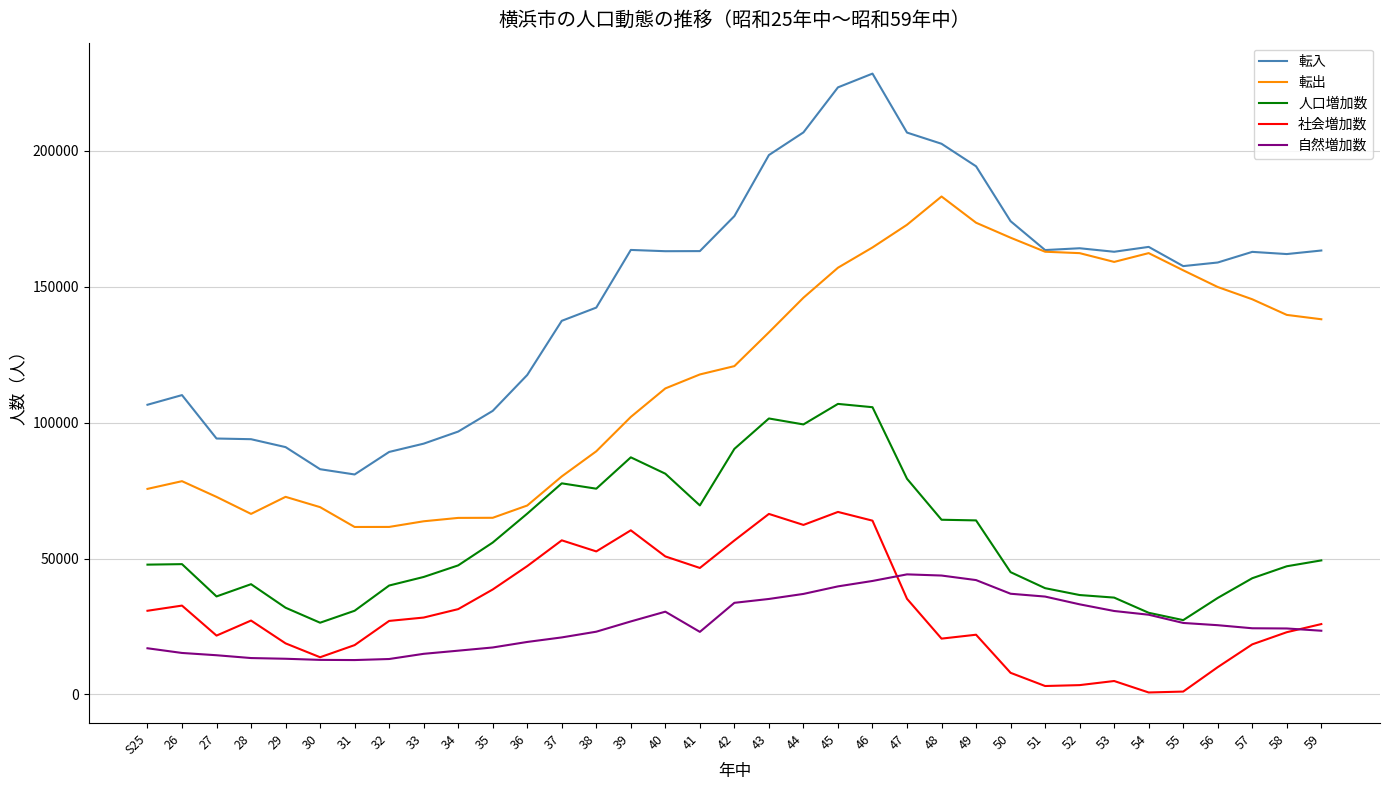

True or false: 社会増加数 and 転入 intersect in this chart.

False